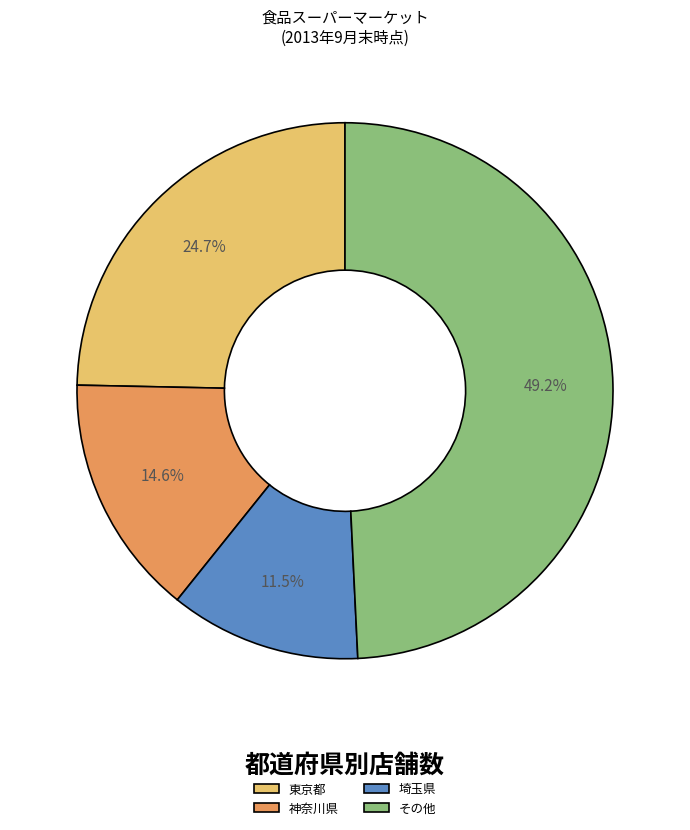

Does 埼玉県 represent more than half of the total?

No